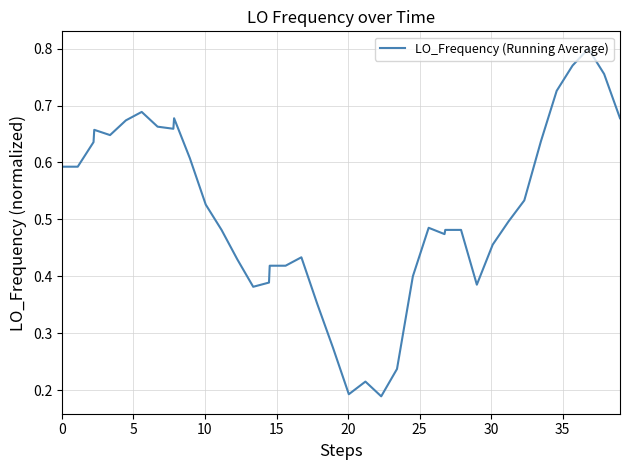

What is the minimum value shown in the chart?

0.2